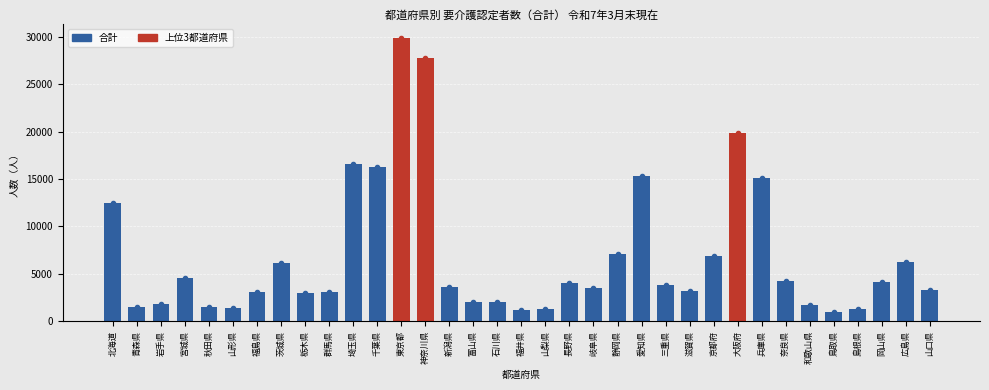

Approximately how many times larger is the value at 東京都 compared to 神奈川県?

1.1